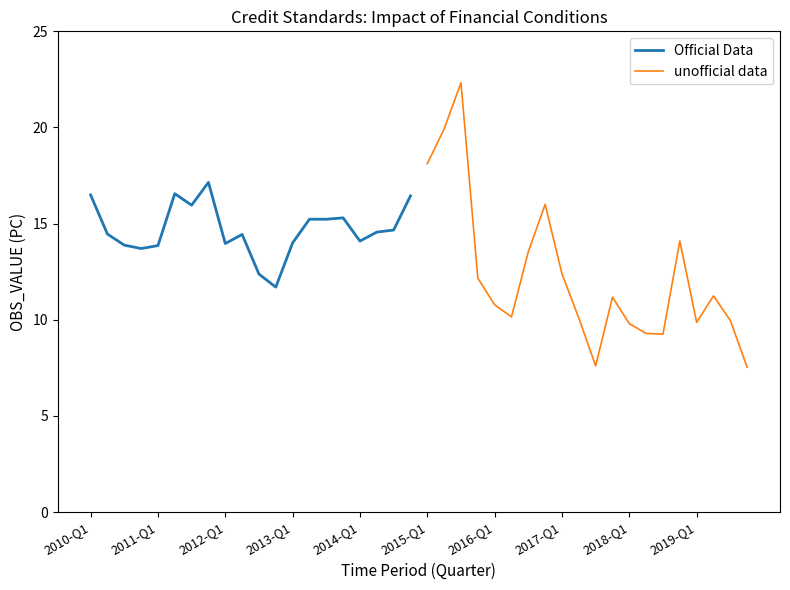

What is the minimum value for Official Data?

11.7